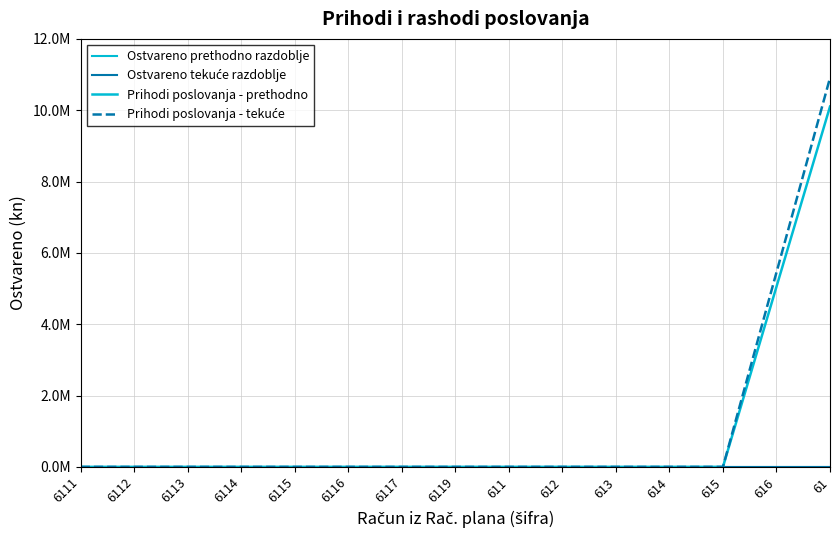

Is this an area chart (filled region under the line)?

No